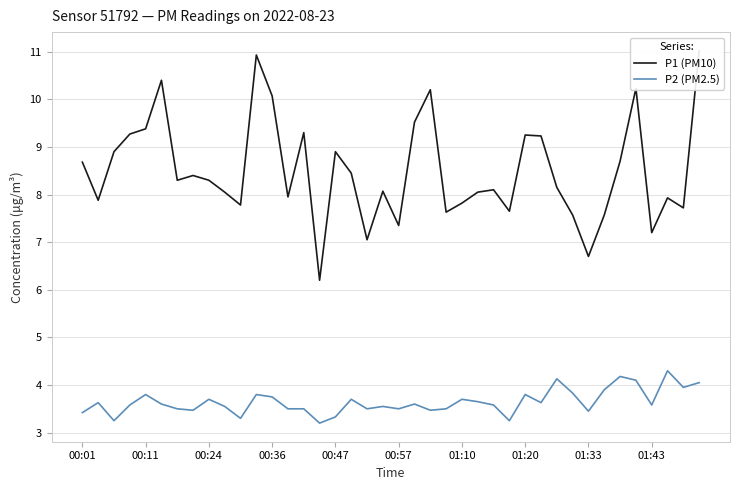

Which category has the lowest value in the P2 (PM2.5) series?

15